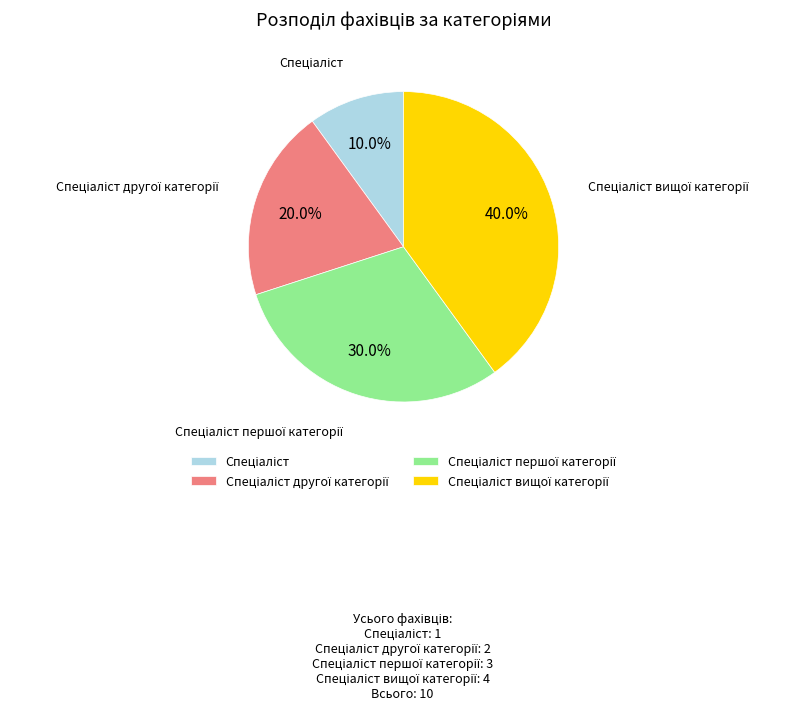

Is there a majority slice in this chart?

No